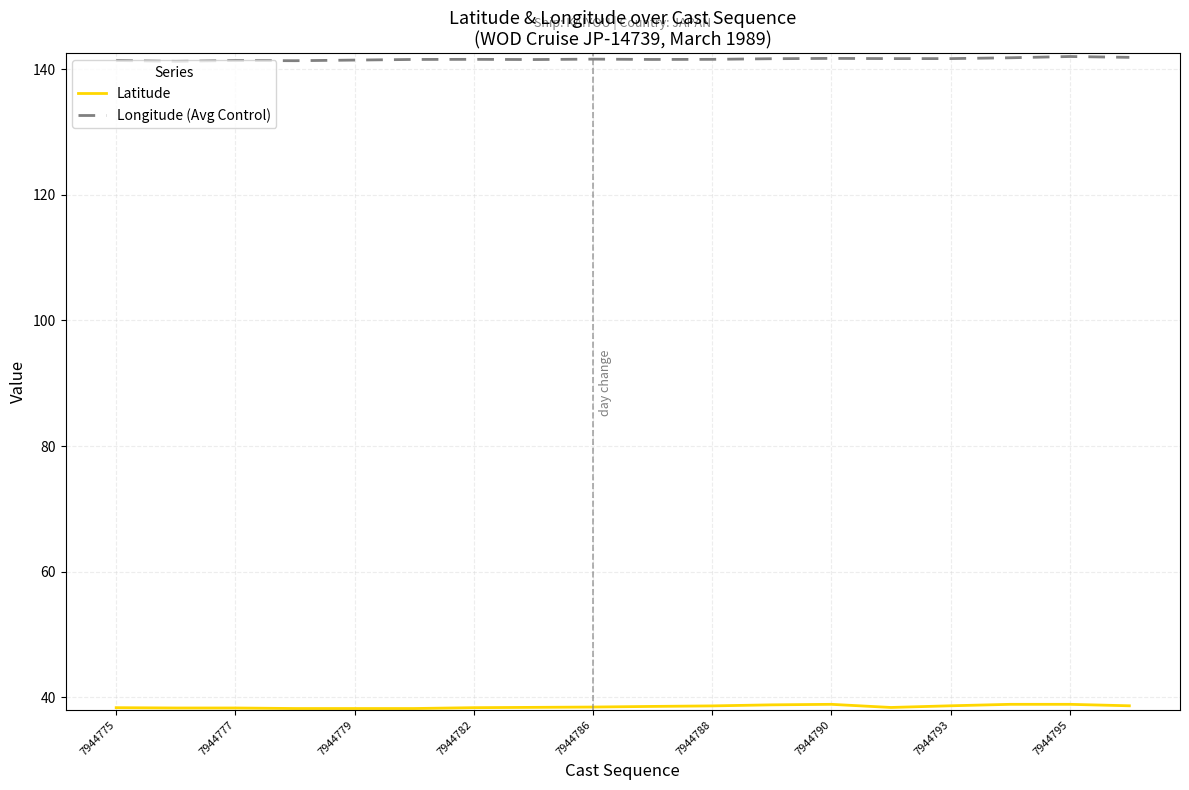

Which series has the largest total across all categories?

Longitude (Avg Control)